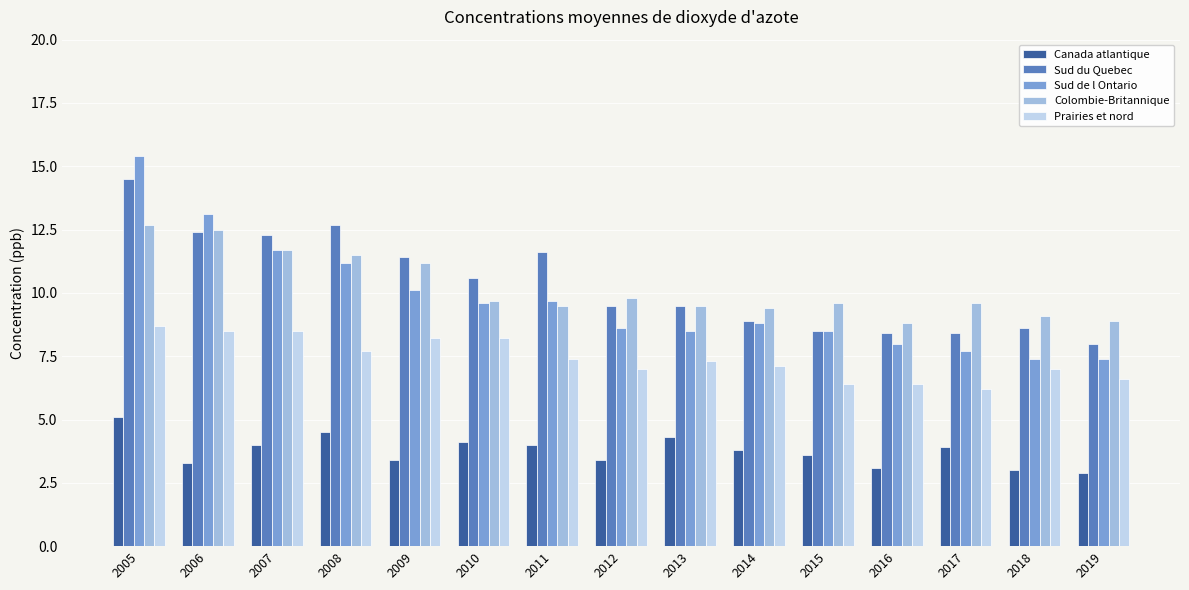

List the series in order of their peak value, lowest first.

Canada atlantique, Prairies et nord, Colombie-Britannique, Sud du Quebec, Sud de l Ontario